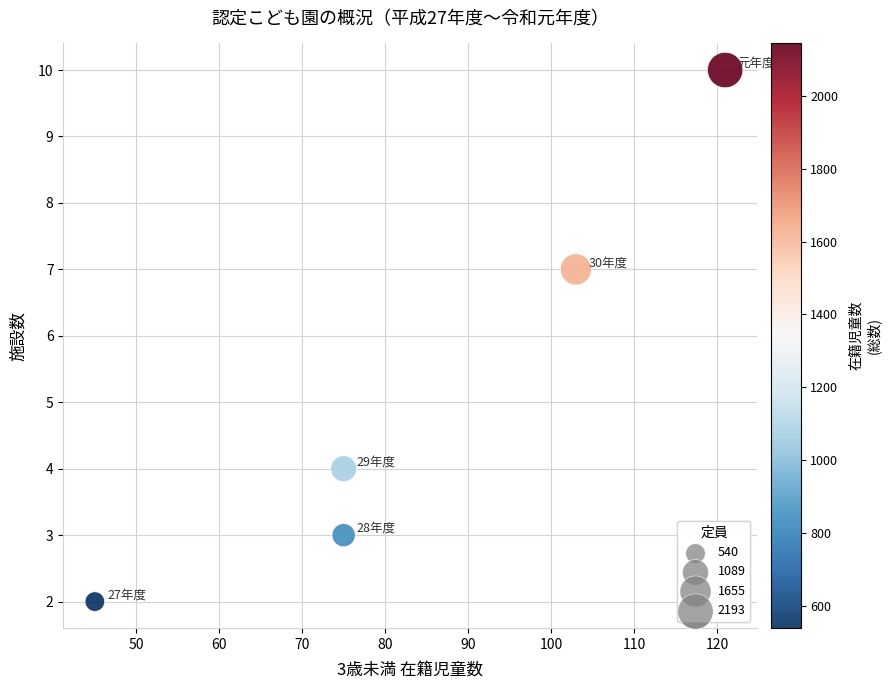

What Y value in the scatter plot is closest to 6?

7